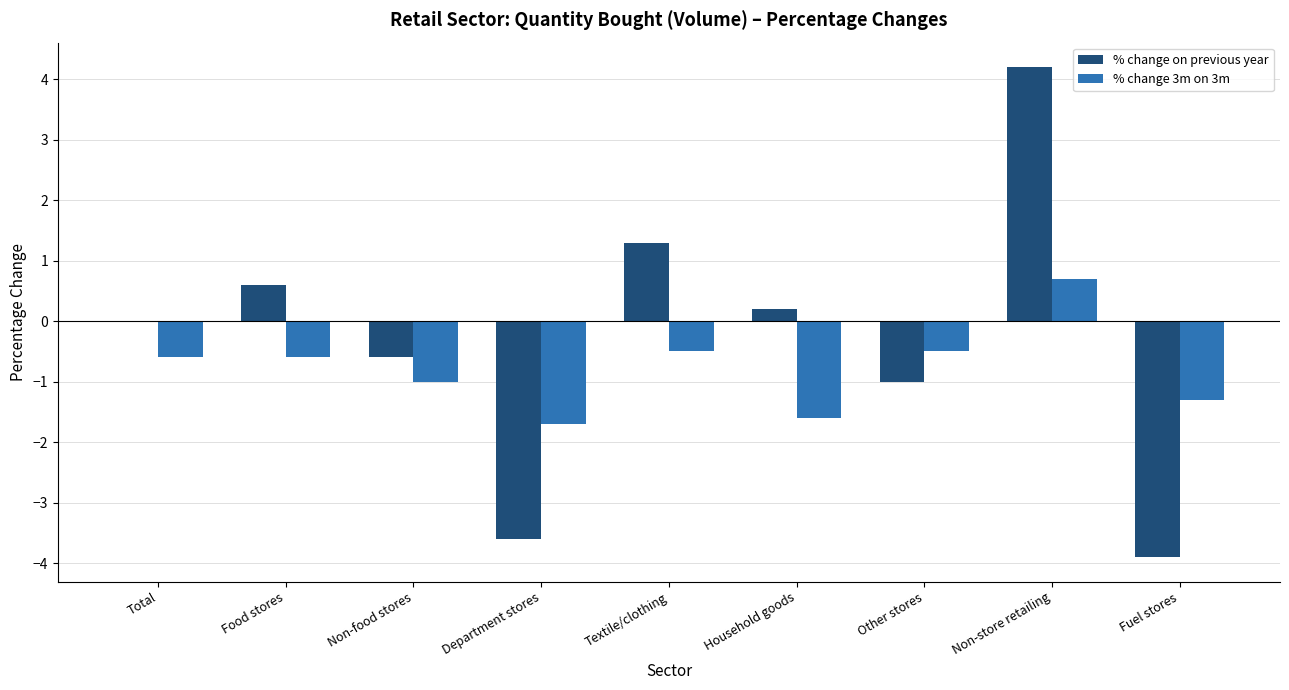

The value of % change 3m on 3m at Household goods is -1.6. True or false?

True